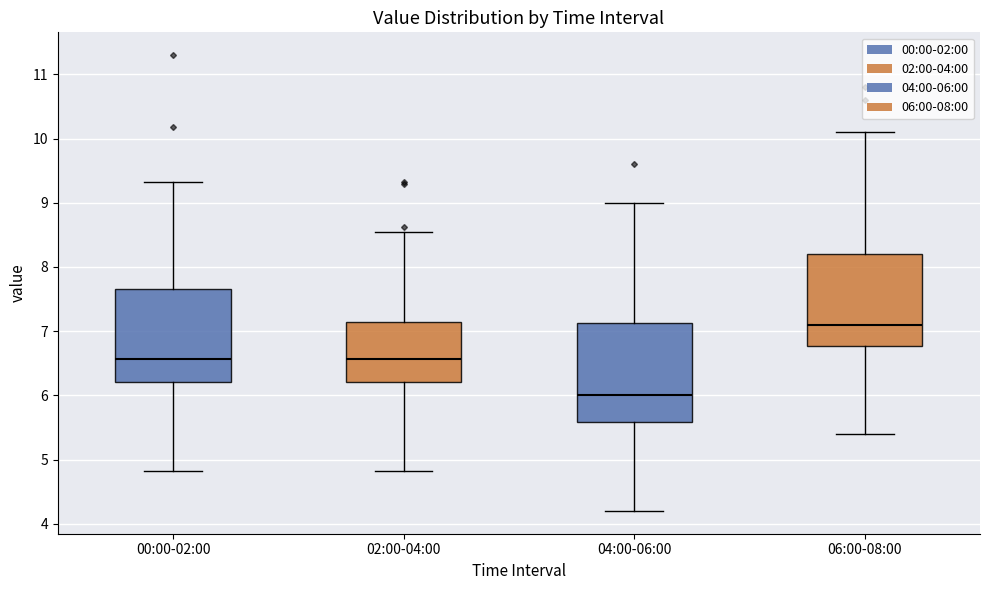

Where does the lower whisker of the box for 00:00-02:00 end on the y-axis? The values are not printed on the chart, so give them approximately, as read against the axis.

4.8